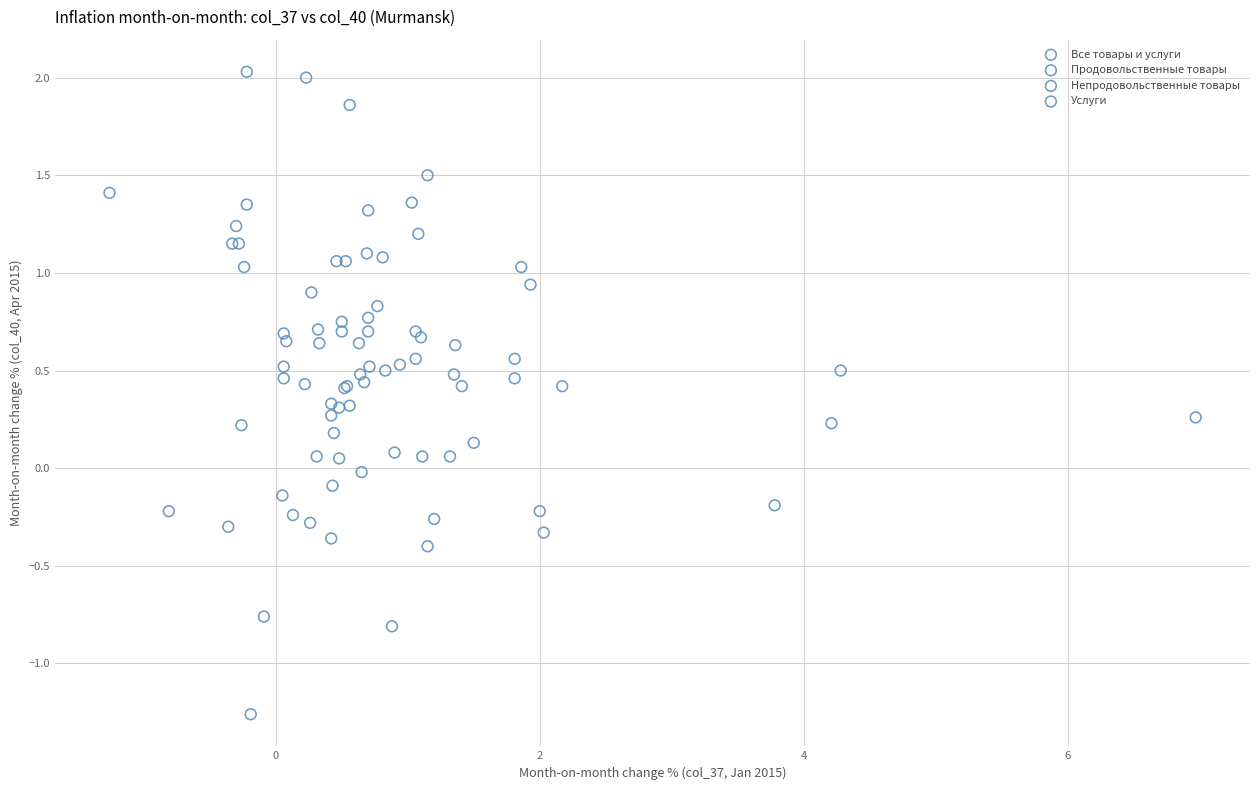

Which series reaches the minimum Y coordinate?

Продовольственные товары